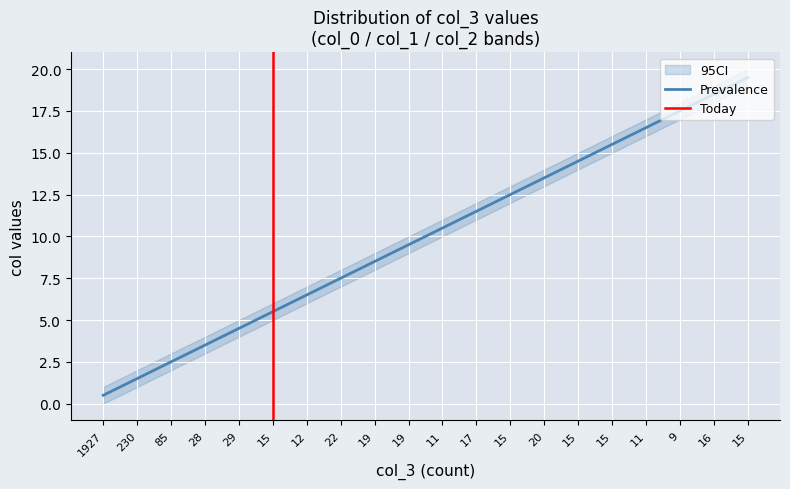

Reading left to right, list all the values displayed in this chart.

col_0: 1927=0.0	230=1.0	85=2.0	28=3.0	29=4.0	15=5.0	12=6.0	22=7.0	19=8.0	19=9.0	11=10.0	17=11.0	15=12.0	20=13.0	15=14.0	15=15.0	11=16.0	9=17.0	16=18.0	15=19.0
col_1: 1927=0.5	230=1.5	85=2.5	28=3.5	29=4.5	15=5.5	12=6.5	22=7.5	19=8.5	19=9.5	11=10.5	17=11.5	15=12.5	20=13.5	15=14.5	15=15.5	11=16.5	9=17.5	16=18.5	15=19.5
col_2: 1927=1.0	230=2.0	85=3.0	28=4.0	29=5.0	15=6.0	12=7.0	22=8.0	19=9.0	19=10.0	11=11.0	17=12.0	15=13.0	20=14.0	15=15.0	15=16.0	11=17.0	9=18.0	16=19.0	15=20.0